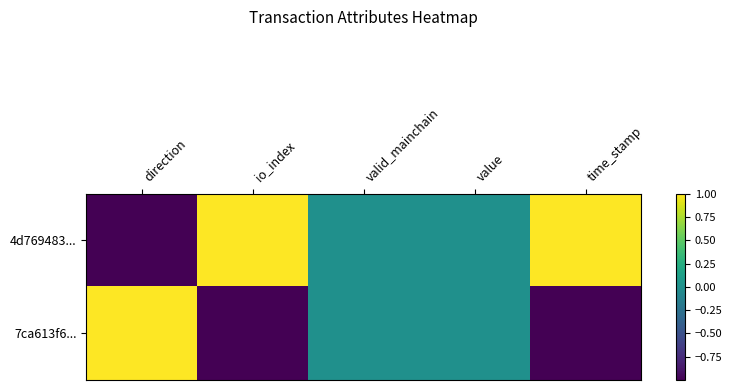

Which series has the largest range (max minus min)?

4d769483...